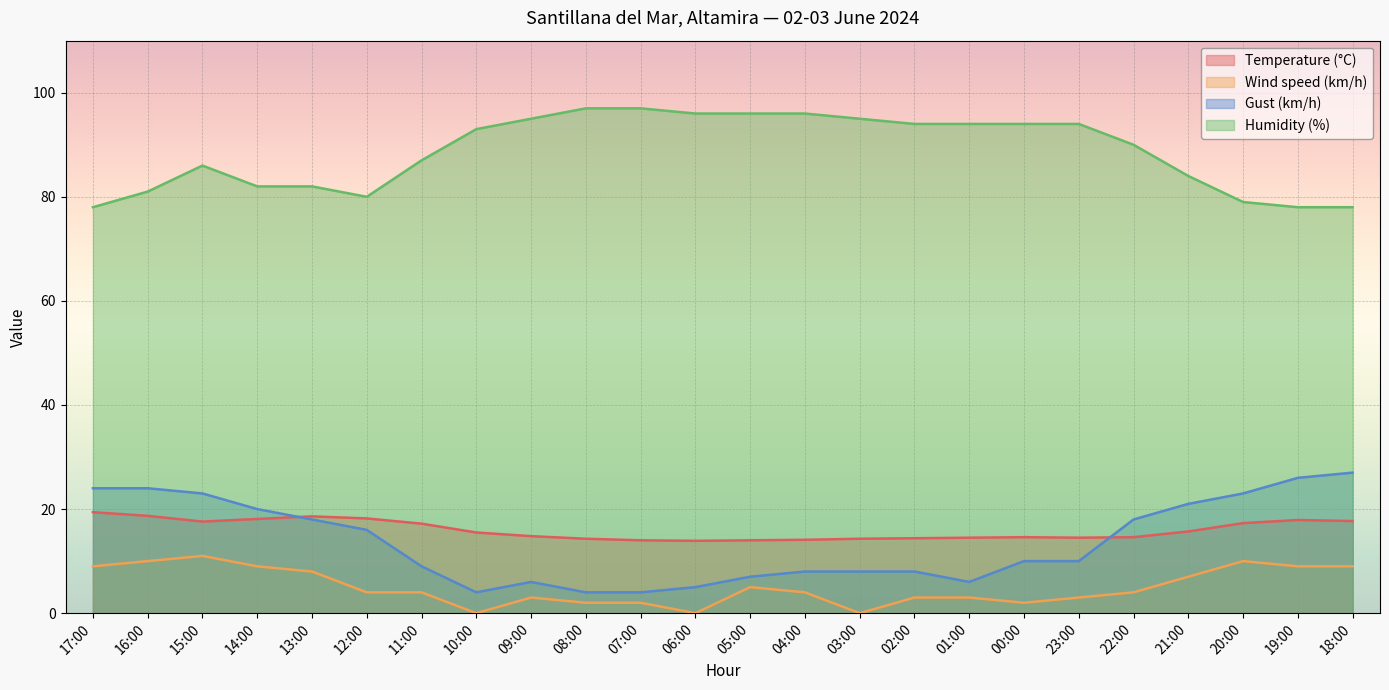

What is the label of the 3rd point from the left?

15:00